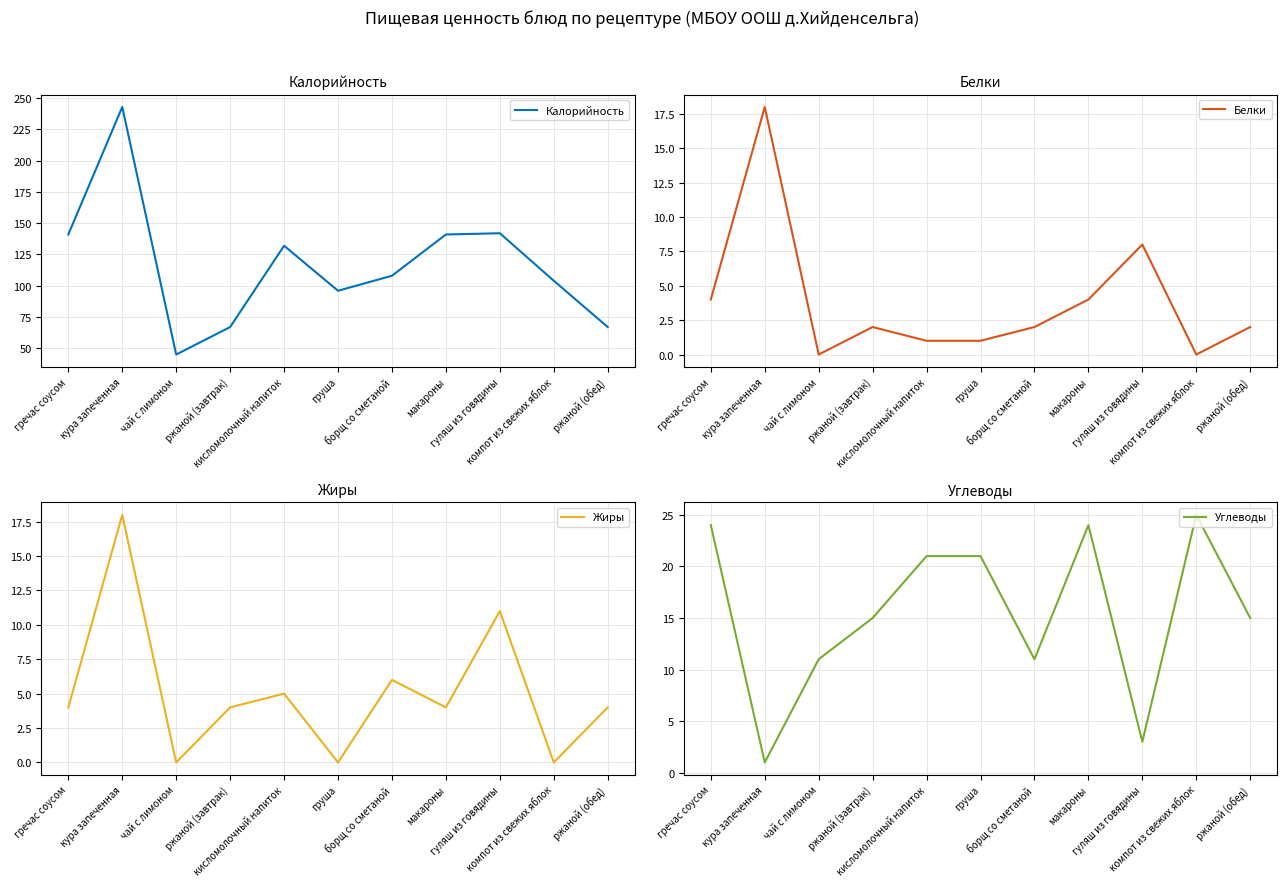

Is it true that Белки equals 2 at ржаной (обед)?

True